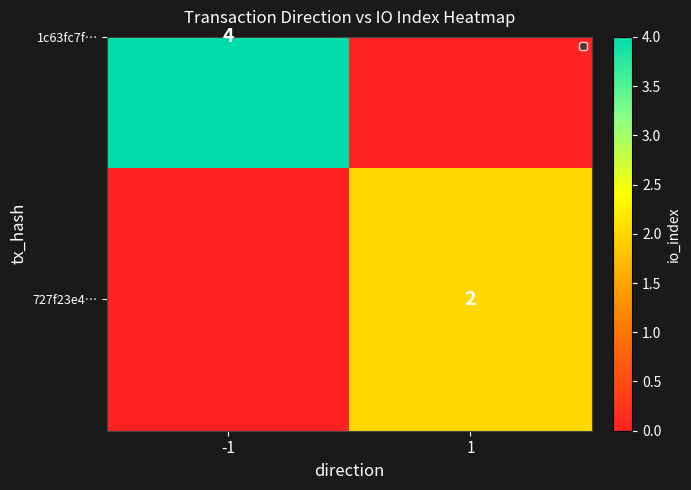

How many values are between 0 and 2?

2